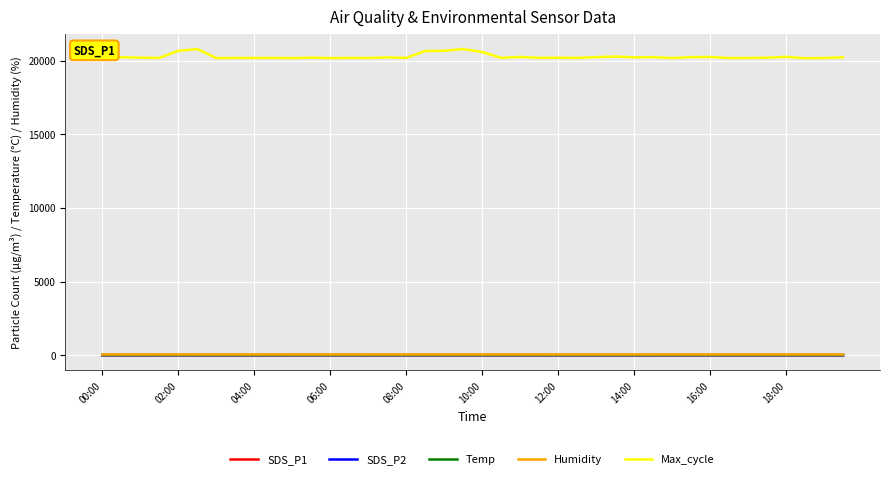

Which series has the widest spread of values?

Max_cycle